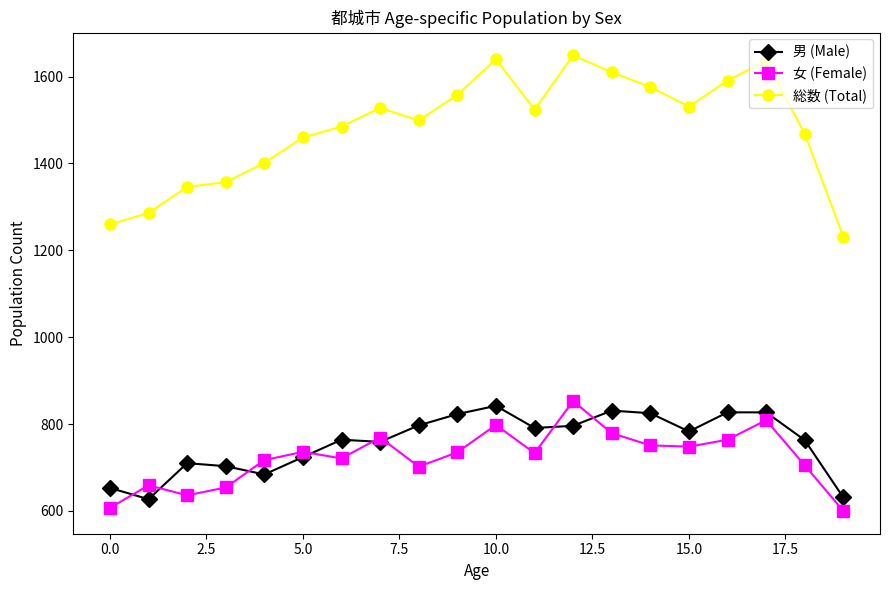

Which series has the largest range (max minus min)?

総数 (Total)